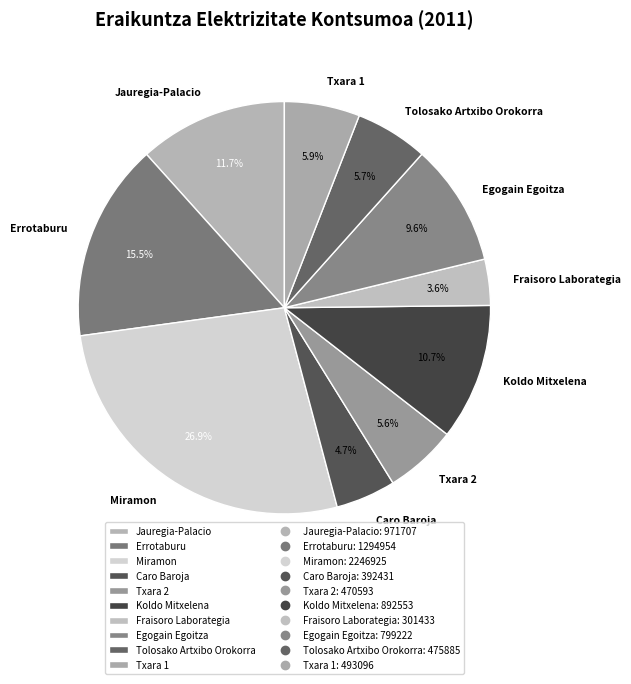

To the nearest percent, what is the average slice percentage?

10%